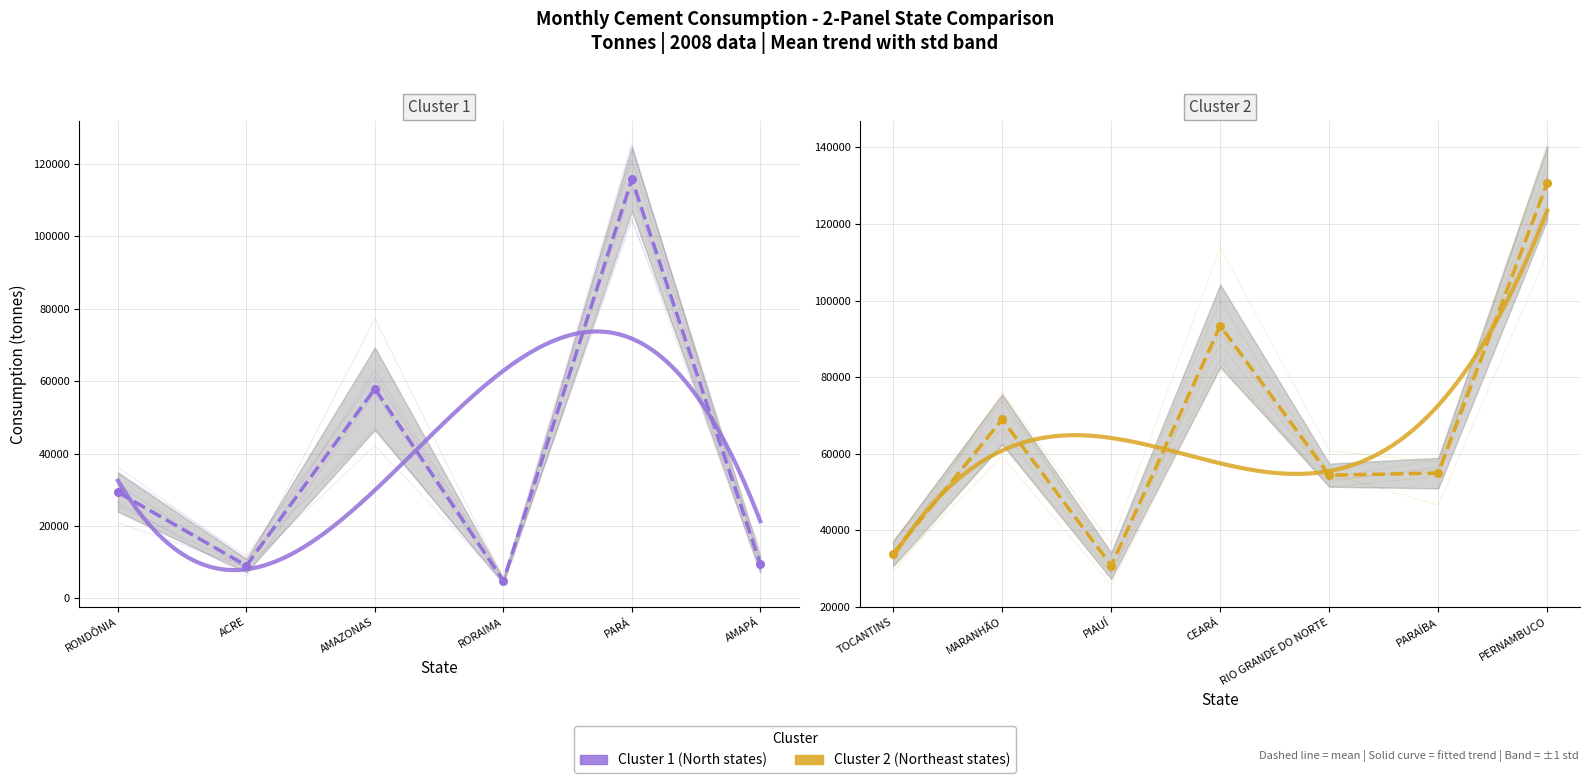

What is the total value across all series at AMAZONAS?

347364